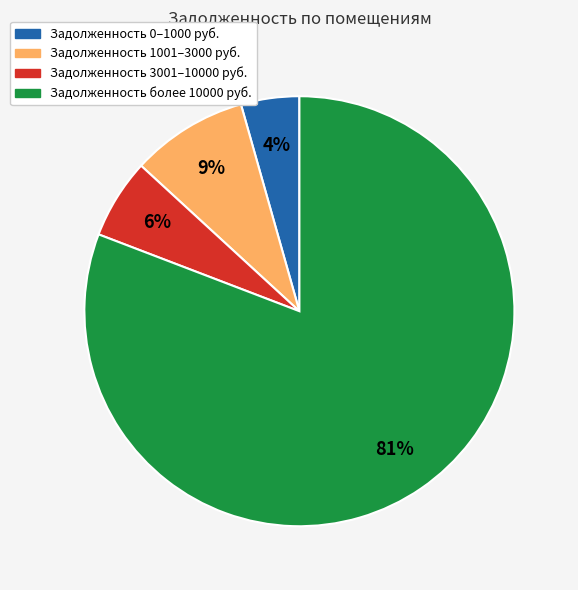

To the nearest percent, what is the average slice percentage?

25%